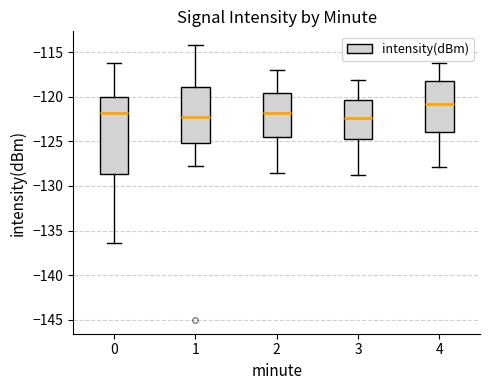

Reading left to right, transcribe this box plot: for each box, give where its median line is, the range the box spans, and where its two whiskers end, as read against the y-axis. The values are not printed on the chart, so give them approximately, as read against the axis.

0: median -122.0, box -128.5 to -120.0, whiskers -136.5 to -116.0
1: median -122.5, box -125.0 to -119.0, whiskers -127.5 to -114.0
2: median -122.0, box -124.5 to -119.5, whiskers -128.5 to -117.0
3: median -122.5, box -124.5 to -120.5, whiskers -129.0 to -118.0
4: median -121.0, box -124.0 to -118.5, whiskers -128.0 to -116.0